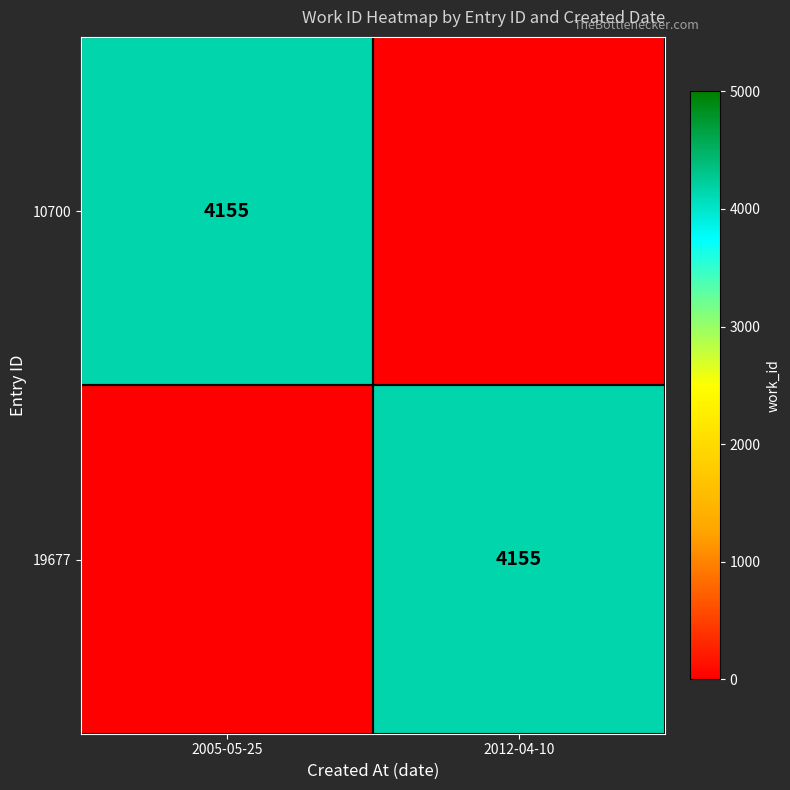

What is the difference between the highest and lowest values at 2005-05-25?

4155